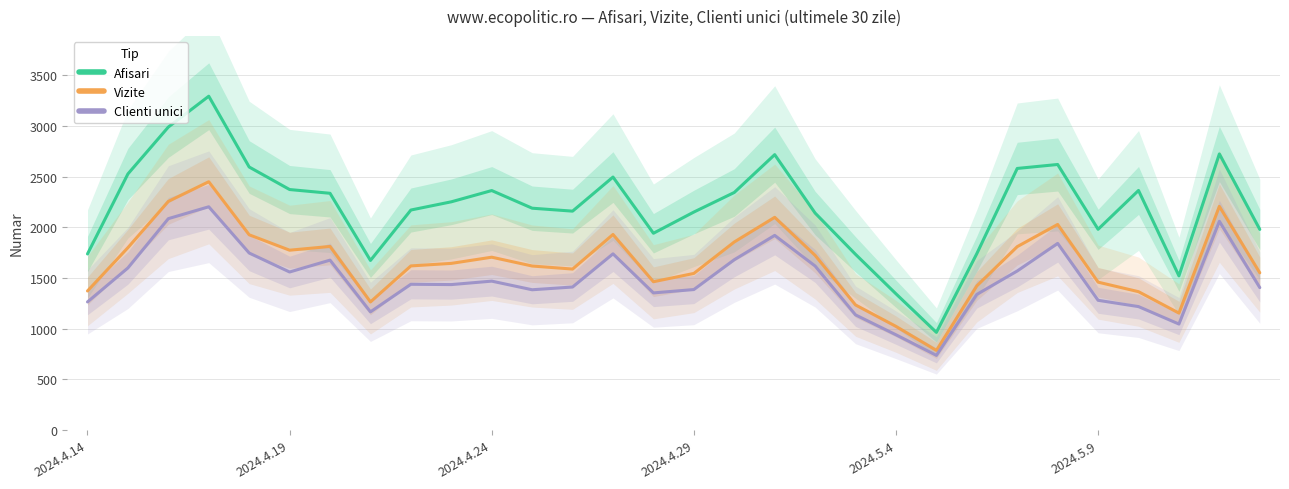

What is the maximum value shown in the chart?

3292